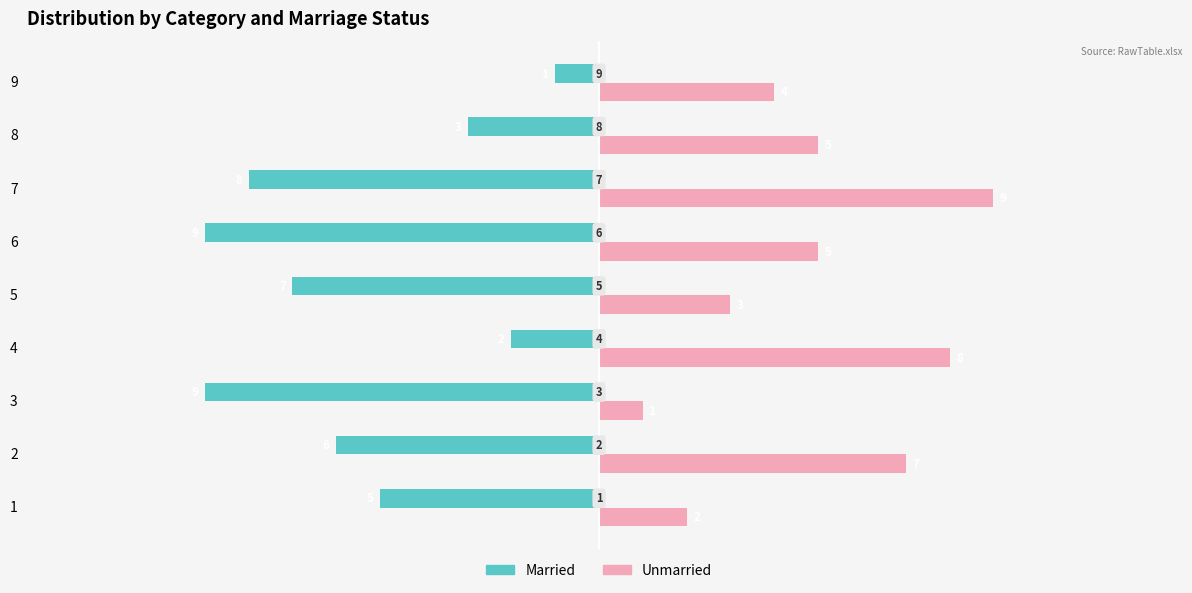

What is the spread (max minus min) of values at 3?

10